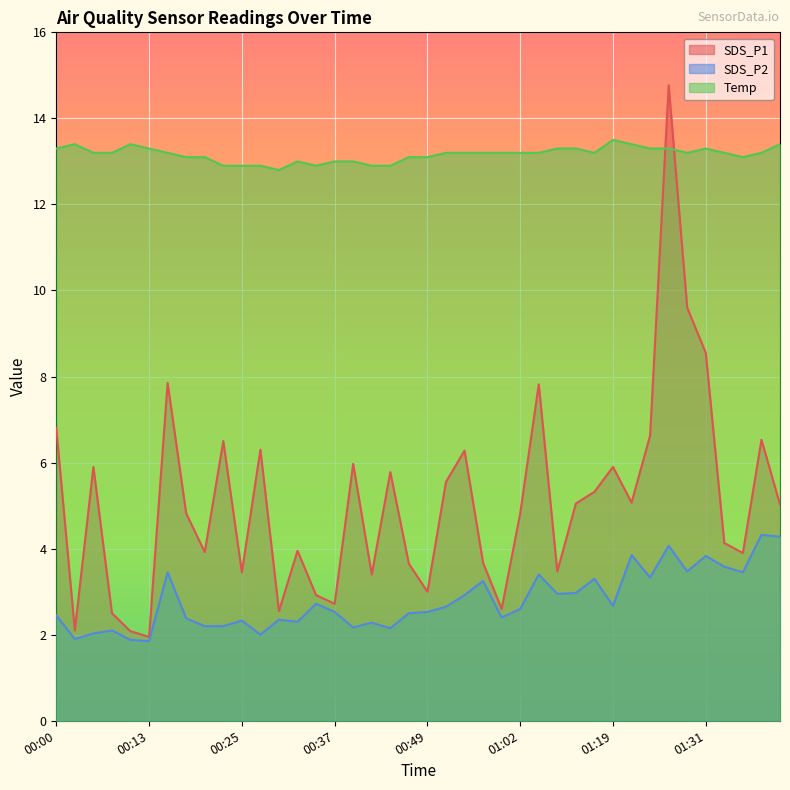

Reading left to right, list all the values displayed in this chart.

SDS_P1: 00:00=6.8	00:03=2.1	00:05=5.9	00:08=2.5	00:10=2.1	00:13=1.9	00:15=7.8	00:17=4.8	00:20=3.9	00:22=6.5	00:25=3.5	00:27=6.3	00:30=2.5	00:32=4.0	00:35=2.9	00:37=2.7	00:40=6.0	00:42=3.4	00:44=5.8	00:47=3.6	00:49=3.0	00:52=5.5	00:54=6.3	00:57=3.7	00:59=2.6	01:02=4.8	01:04=7.8	01:06=3.5	01:09=5.0	01:12=5.3	01:19=5.9	01:22=5.1	01:24=6.6	01:26=14.8	01:29=9.6	01:31=8.6	01:34=4.1	01:36=3.9	01:39=6.5	01:41=5.0
SDS_P2: 00:00=2.5	00:03=1.9	00:05=2.0	00:08=2.1	00:10=1.9	00:13=1.9	00:15=3.5	00:17=2.4	00:20=2.2	00:22=2.2	00:25=2.3	00:27=2.0	00:30=2.4	00:32=2.3	00:35=2.7	00:37=2.5	00:40=2.2	00:42=2.3	00:44=2.1	00:47=2.5	00:49=2.5	00:52=2.6	00:54=2.9	00:57=3.2	00:59=2.4	01:02=2.6	01:04=3.4	01:06=3.0	01:09=3.0	01:12=3.3	01:19=2.7	01:22=3.9	01:24=3.3	01:26=4.1	01:29=3.5	01:31=3.8	01:34=3.6	01:36=3.5	01:39=4.3	01:41=4.3
Temp: 00:00=13.3	00:03=13.4	00:05=13.2	00:08=13.2	00:10=13.4	00:13=13.3	00:15=13.2	00:17=13.1	00:20=13.1	00:22=12.9	00:25=12.9	00:27=12.9	00:30=12.8	00:32=13.0	00:35=12.9	00:37=13.0	00:40=13.0	00:42=12.9	00:44=12.9	00:47=13.1	00:49=13.1	00:52=13.2	00:54=13.2	00:57=13.2	00:59=13.2	01:02=13.2	01:04=13.2	01:06=13.3	01:09=13.3	01:12=13.2	01:19=13.5	01:22=13.4	01:24=13.3	01:26=13.3	01:29=13.2	01:31=13.3	01:34=13.2	01:36=13.1	01:39=13.2	01:41=13.4